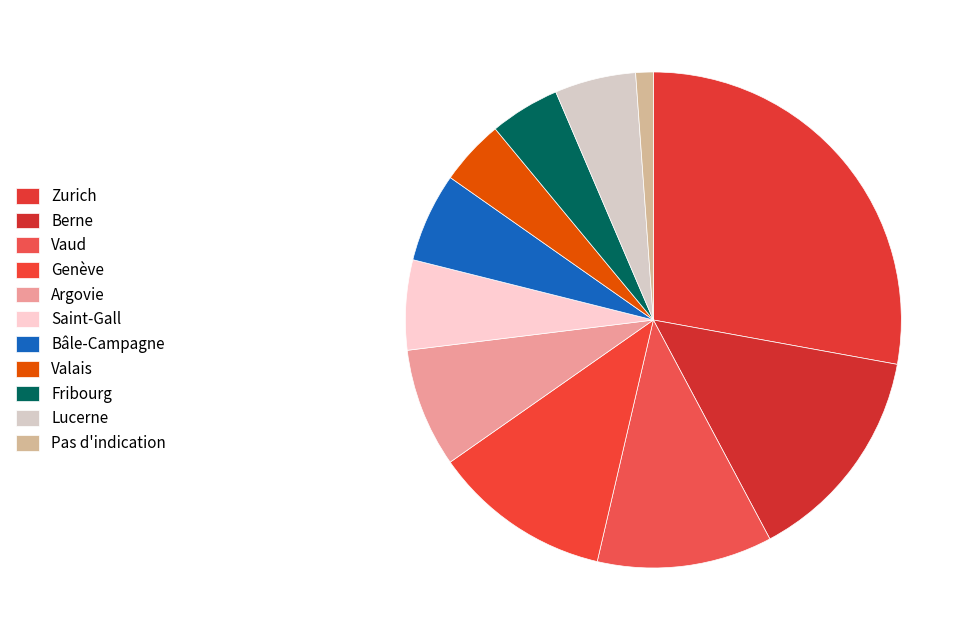

To the nearest percent, what portion does Argovie represent?

8%